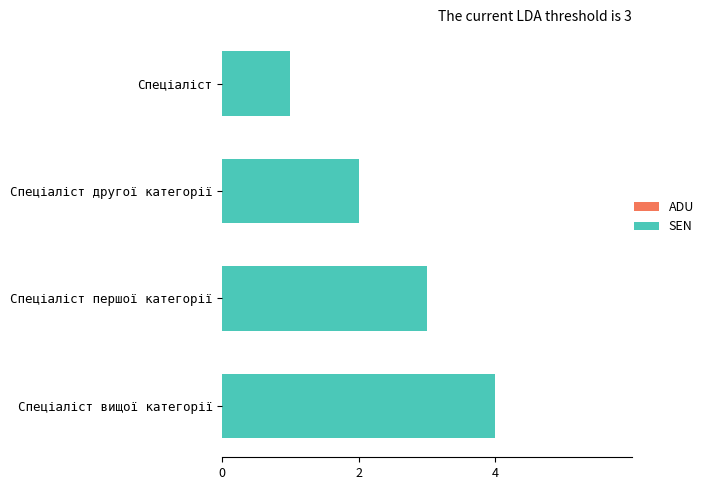

True or false: the data shows 1 at Спеціаліст другої категорії.

False